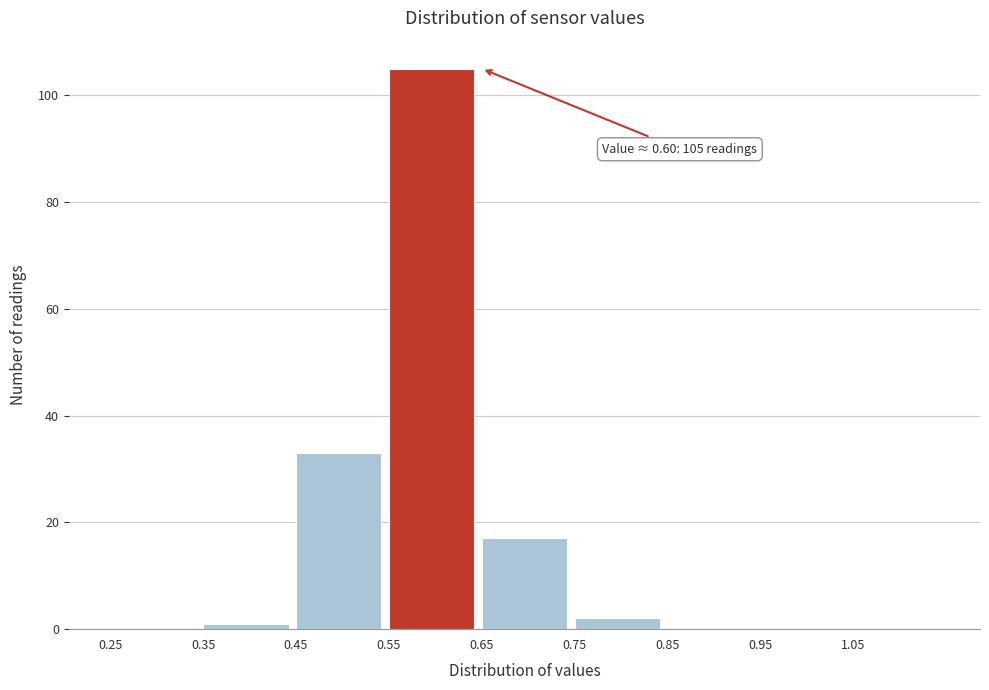

Over which range of the x-axis is the bar tallest?

0.55 to 0.65